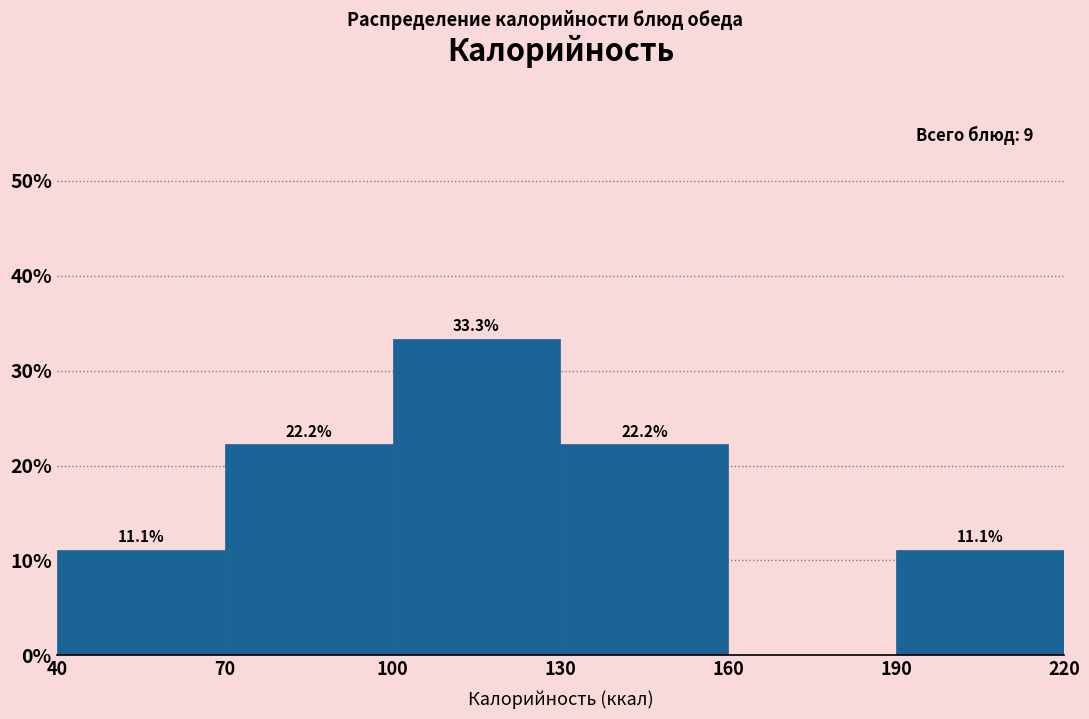

Over which range of the x-axis is the bar tallest?

100 to 130